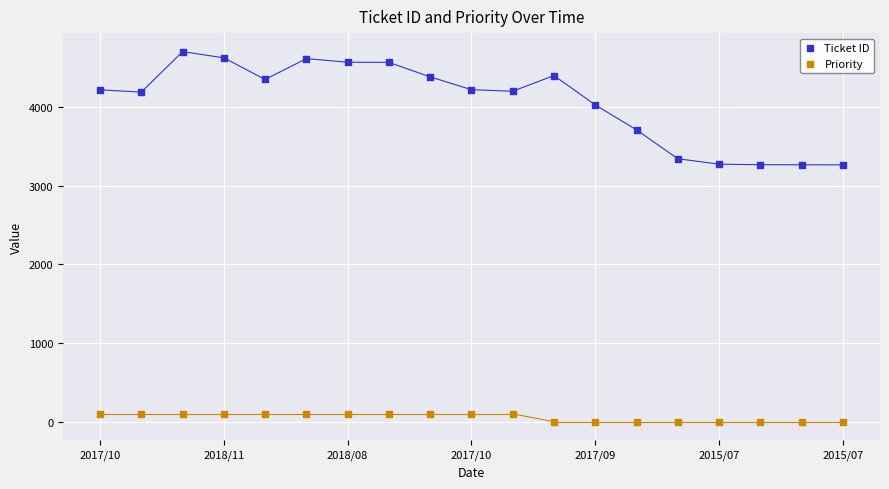

What are all the series names shown in the legend?

Ticket ID, Priority